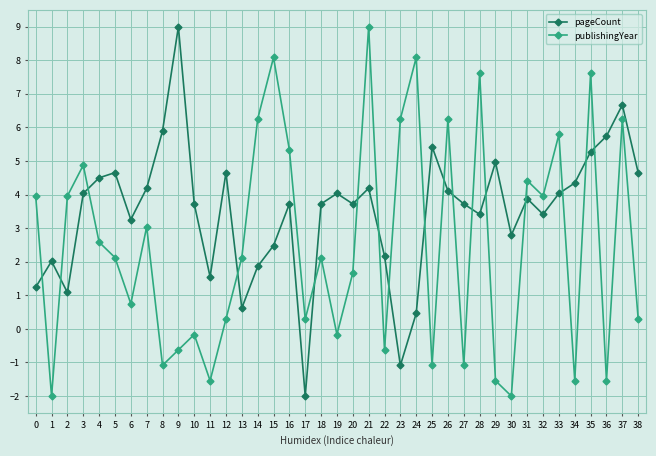

Is the value of publishingYear at 25 greater than the value of pageCount at 19?

No